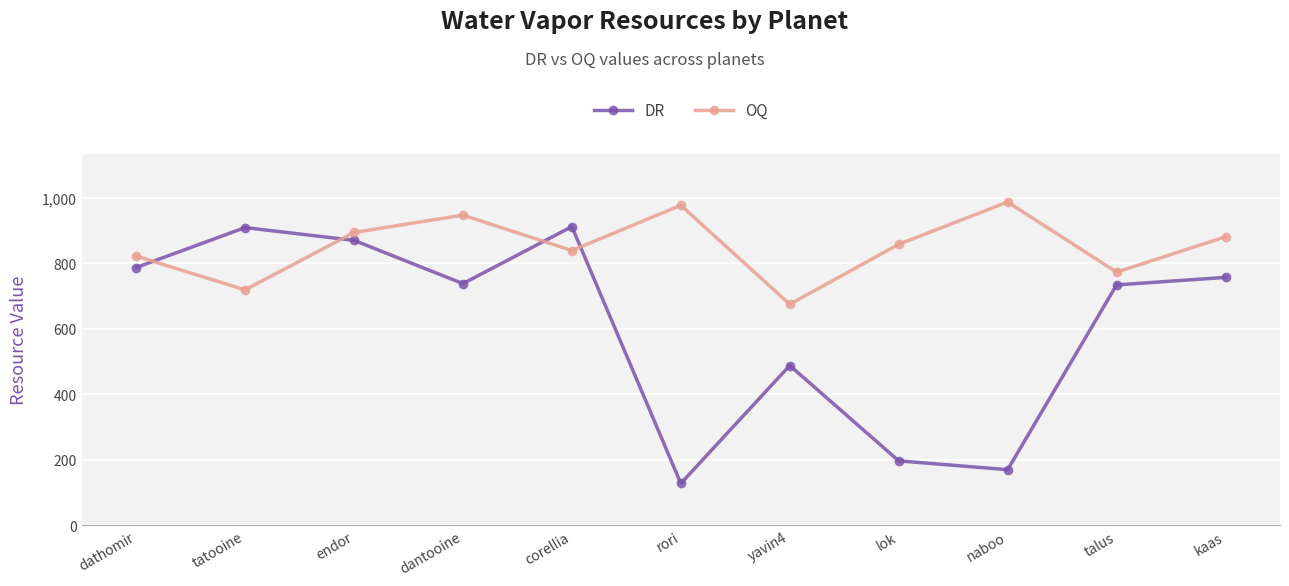

At endor, list the series in order from smallest to largest.

DR, OQ